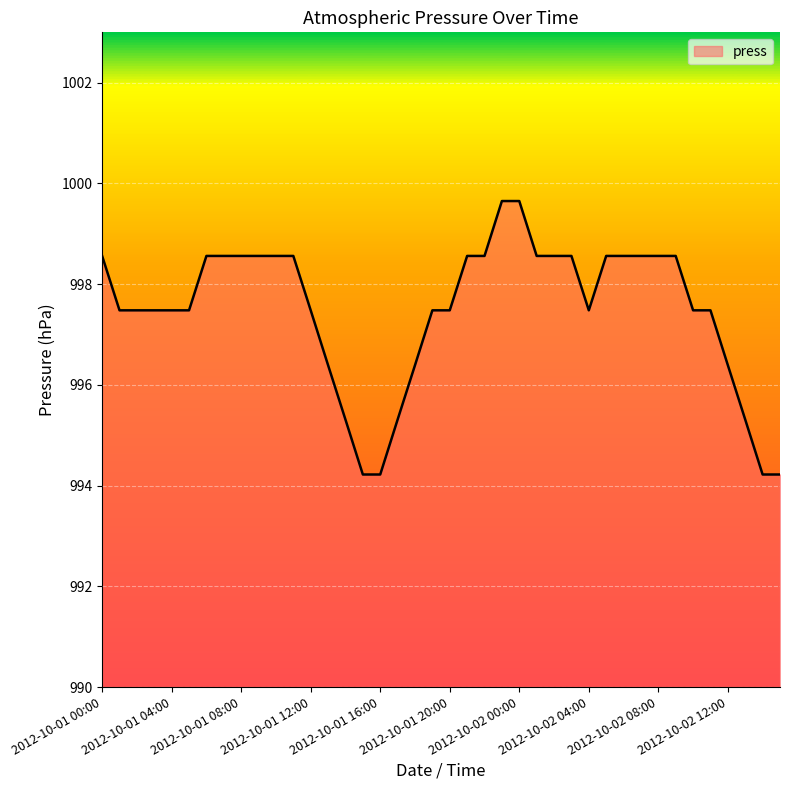

What is the minimum value shown in the chart?

994.2